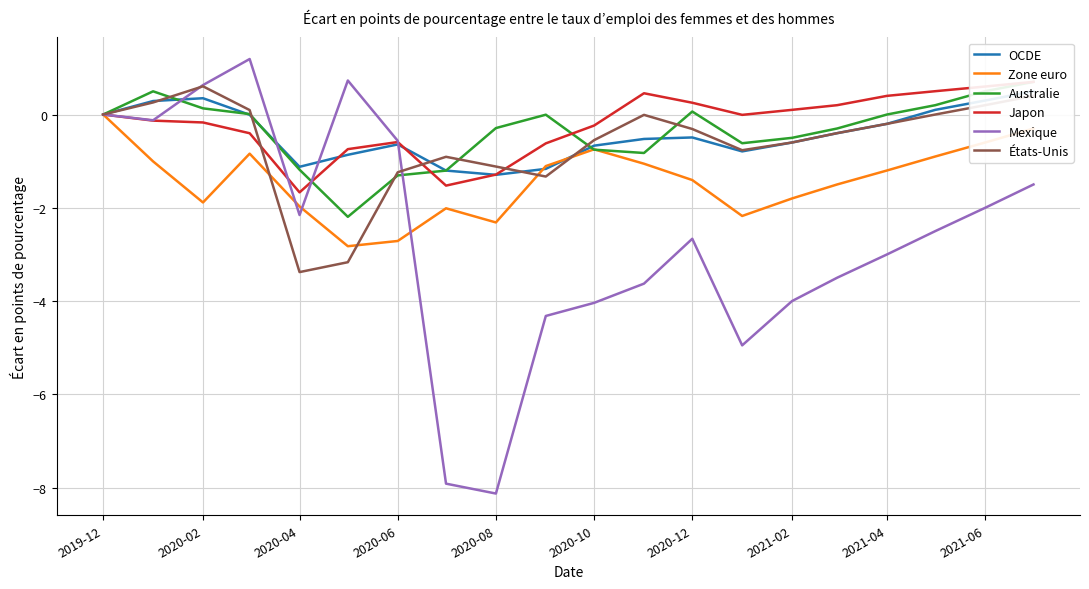

The Zone euro series shows 0.0 at 2019-12. True or false?

True